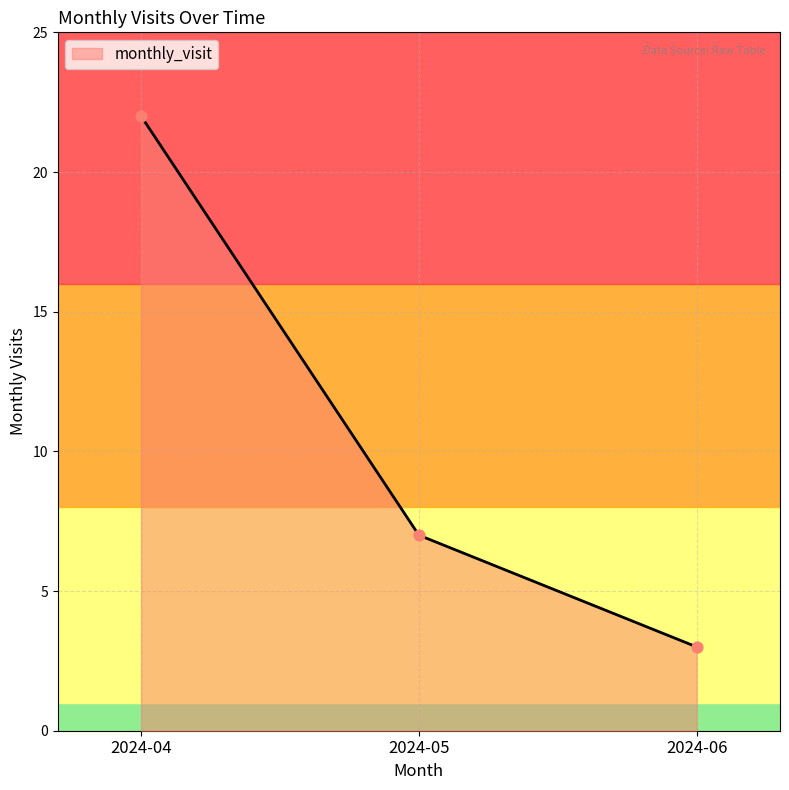

What is the ratio of the value at 2024-04 to the value at 2024-05?

3.1